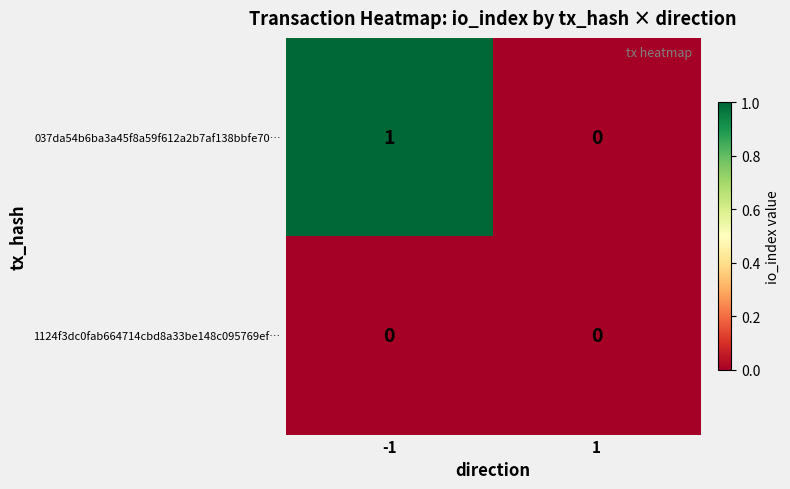

Which category has the highest value across all series?

-1